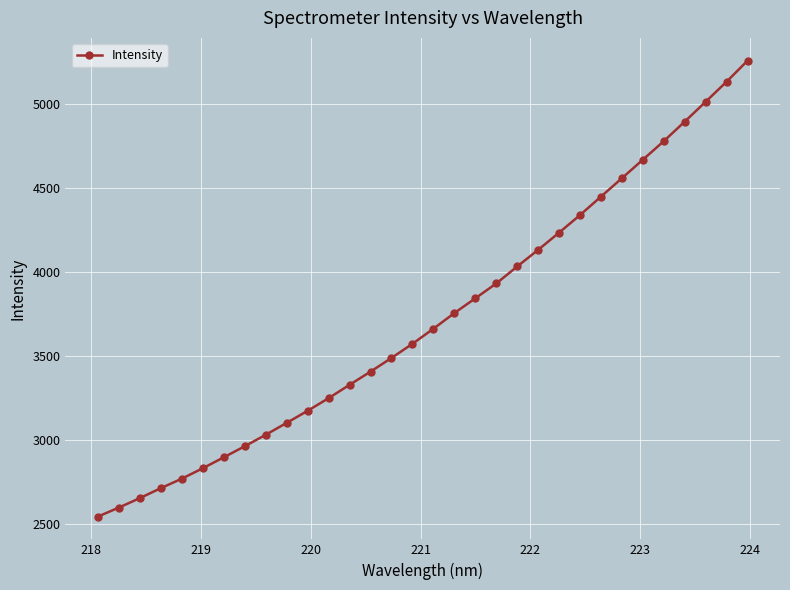

What is the sum of all values?

119047.5